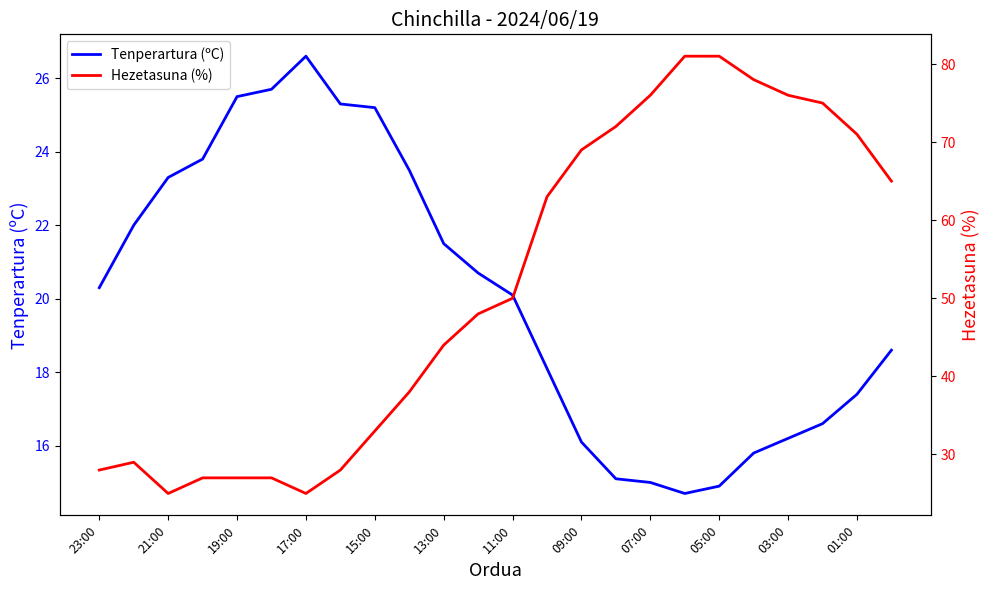

Rank the series by their maximum value, from highest to lowest.

Hezetasuna (%), Tenperartura (ºC)